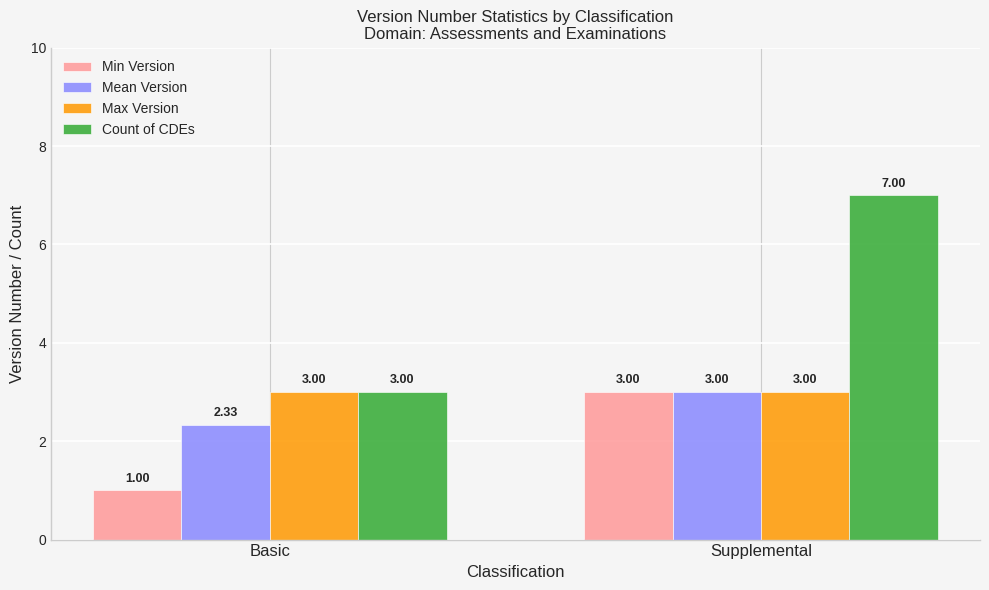

Is it true that Count of CDEs equals 7.0 at Supplemental?

True